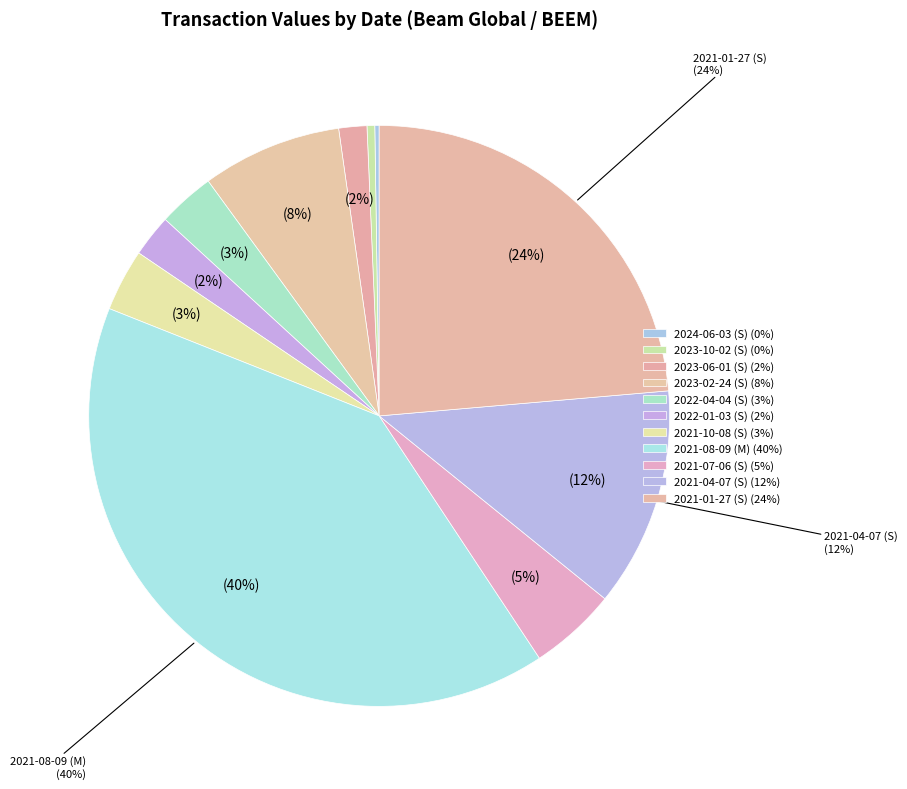

Which category has the smallest portion of the pie?

2024-06-03 (S)